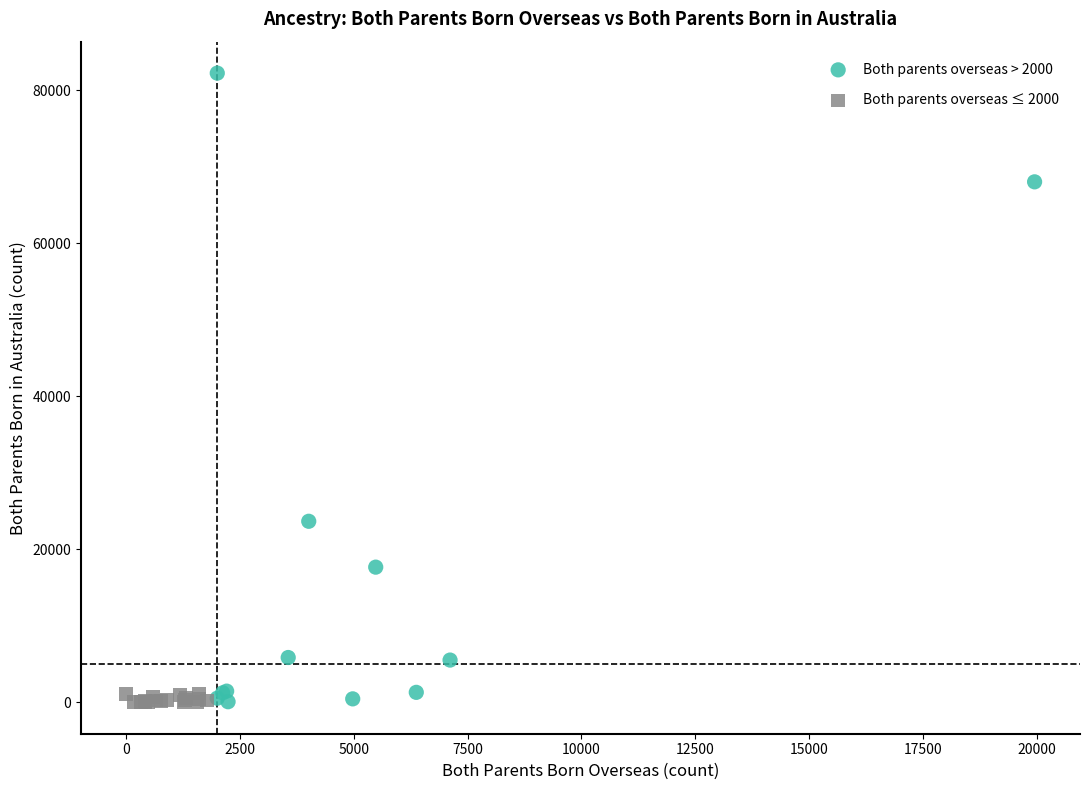

Which series reaches the maximum Y coordinate?

Both parents overseas > 2000